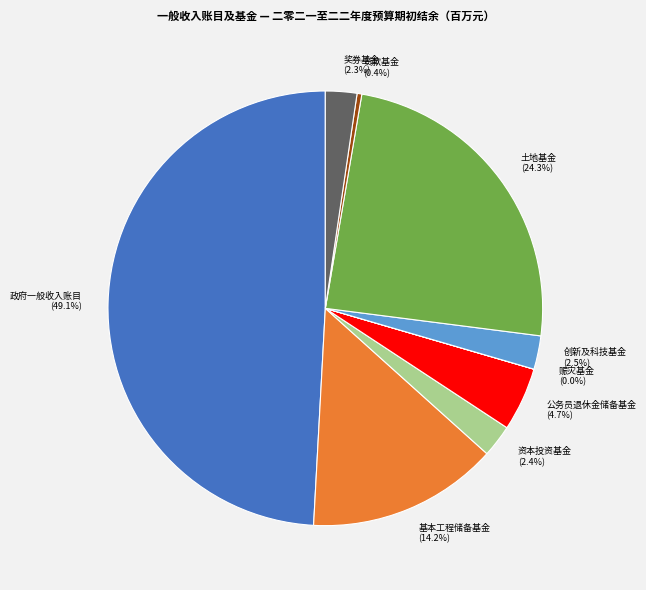

Does 奖券基金 account for over 50% of the chart?

No